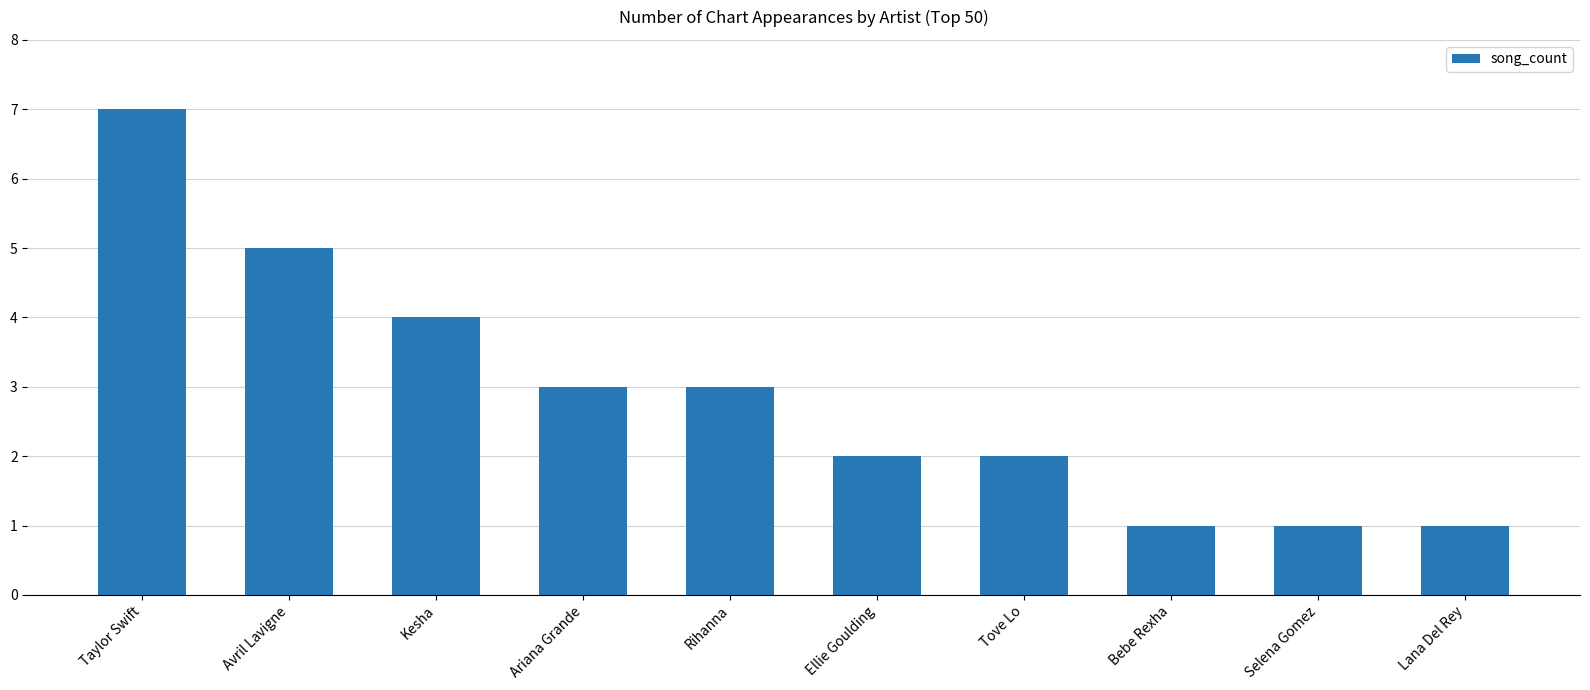

True or false: the data shows 3 at Ellie Goulding.

False